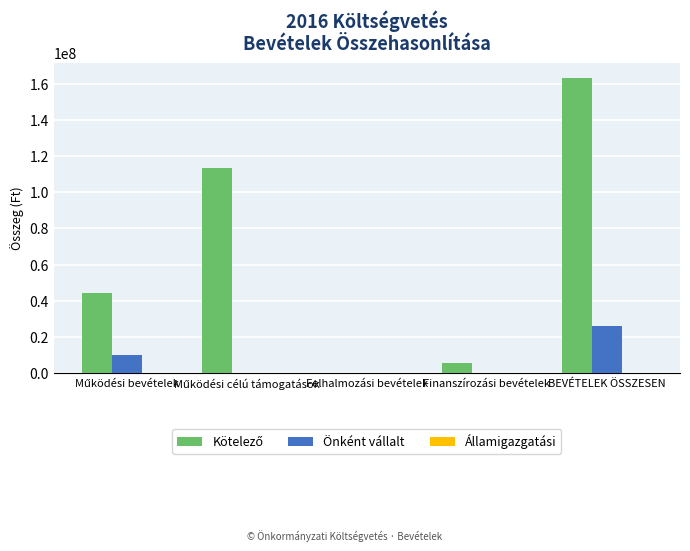

What is the sum of all Önként vállalt values?

36066869